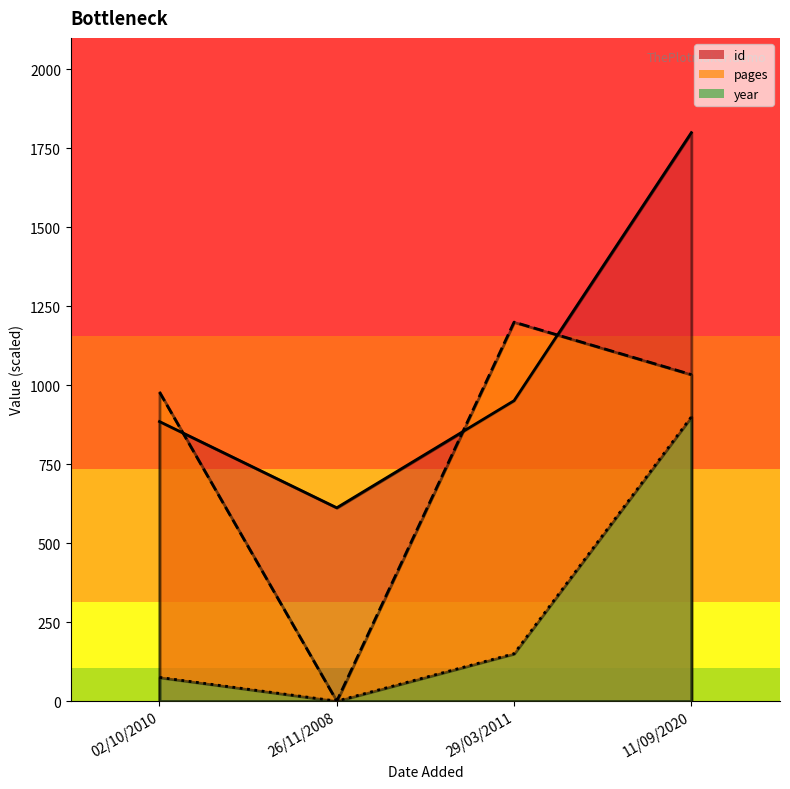

How many data points in pages are above 1033?

2